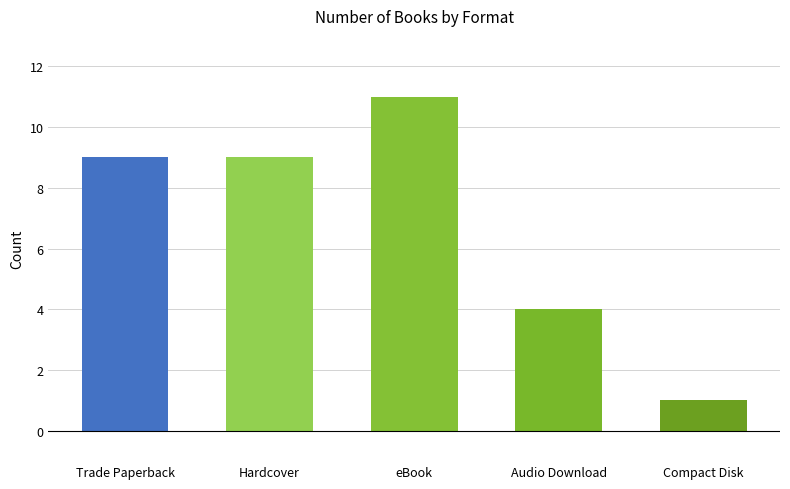

Is it true that the value at Trade Paperback is 15?

False